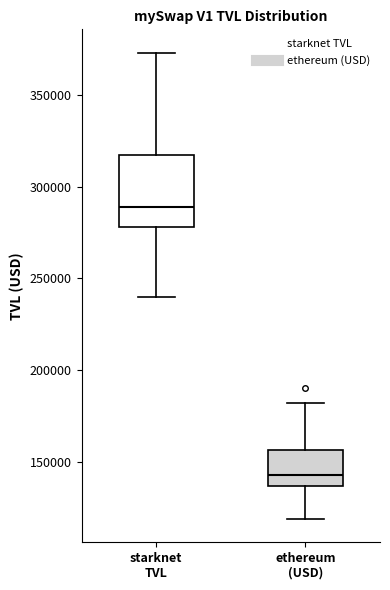

Which box is the tallest, from its lower edge to its upper edge?

starknet TVL